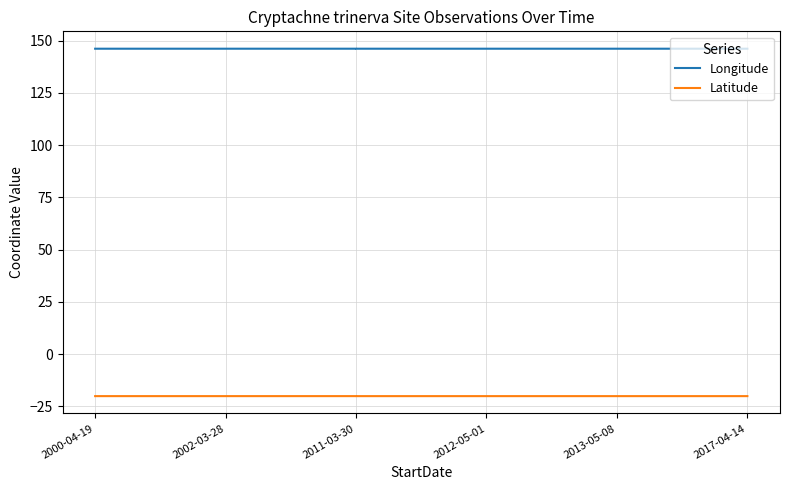

Is it true that Longitude equals 35.4 at 2011-03-30?

False